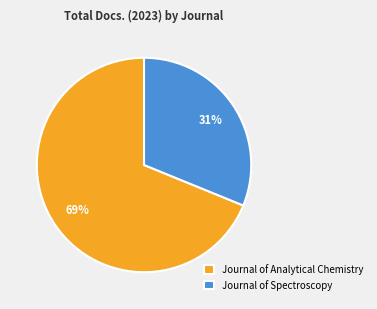

To the nearest percent, what is the combined percentage of Journal of Spectroscopy and Journal of Analytical Chemistry?

100%